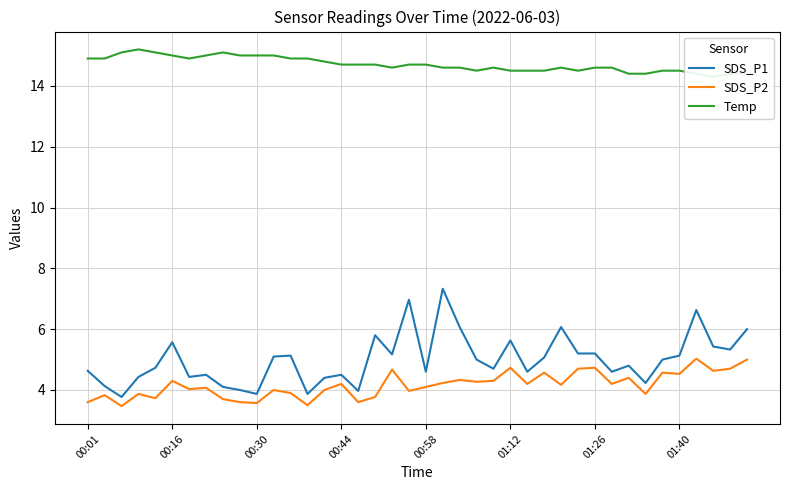

What are all the series names shown in the legend?

SDS_P1, SDS_P2, Temp